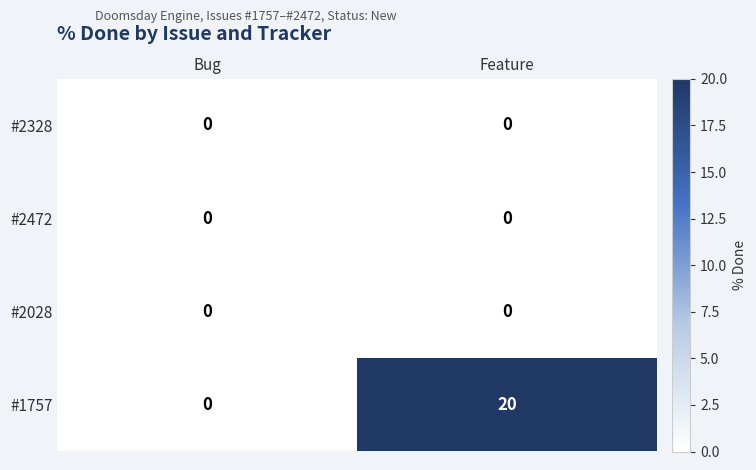

Reading left to right, transcribe all the data shown in this chart.

#2328: 0	0
#2472: 0	0
#2028: 0	0
#1757: 0	20